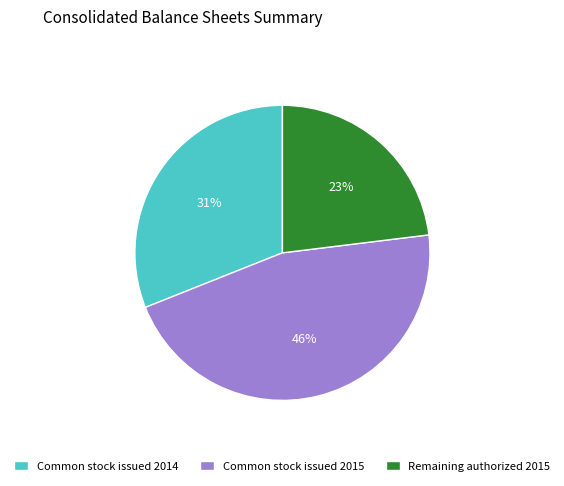

To the nearest percent, what is the difference between the largest and smallest slice percentages?

23%